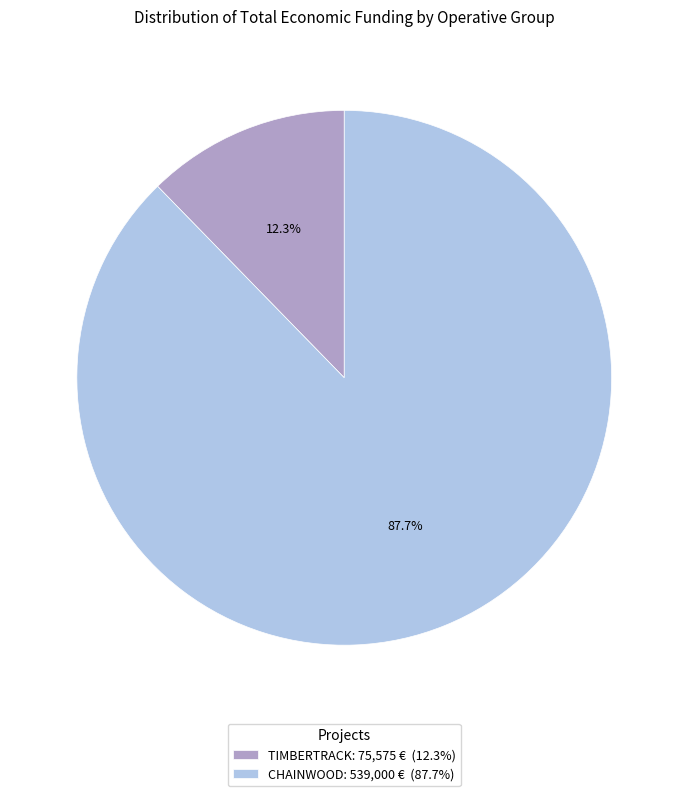

How many slices are in this pie chart?

2